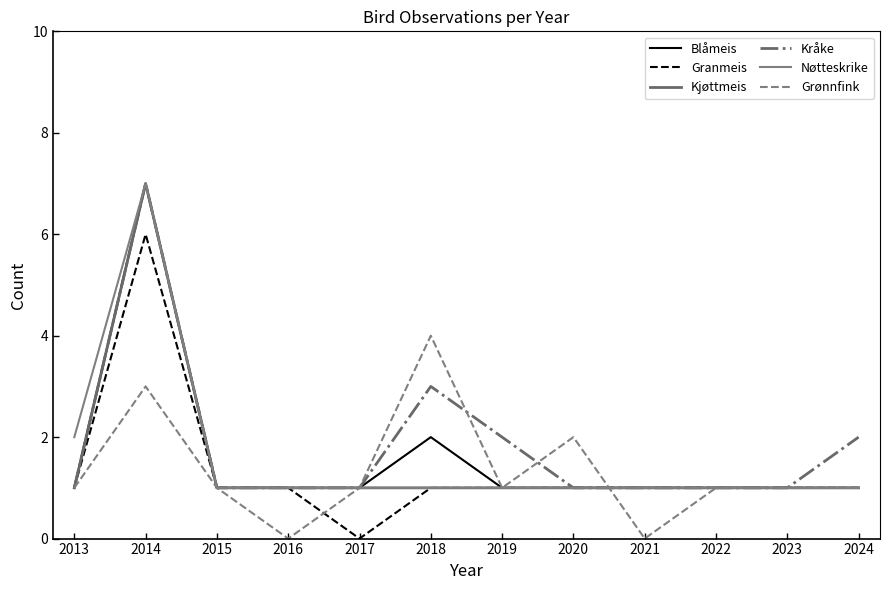

What value does the Kjøttmeis series have at 2023?

1